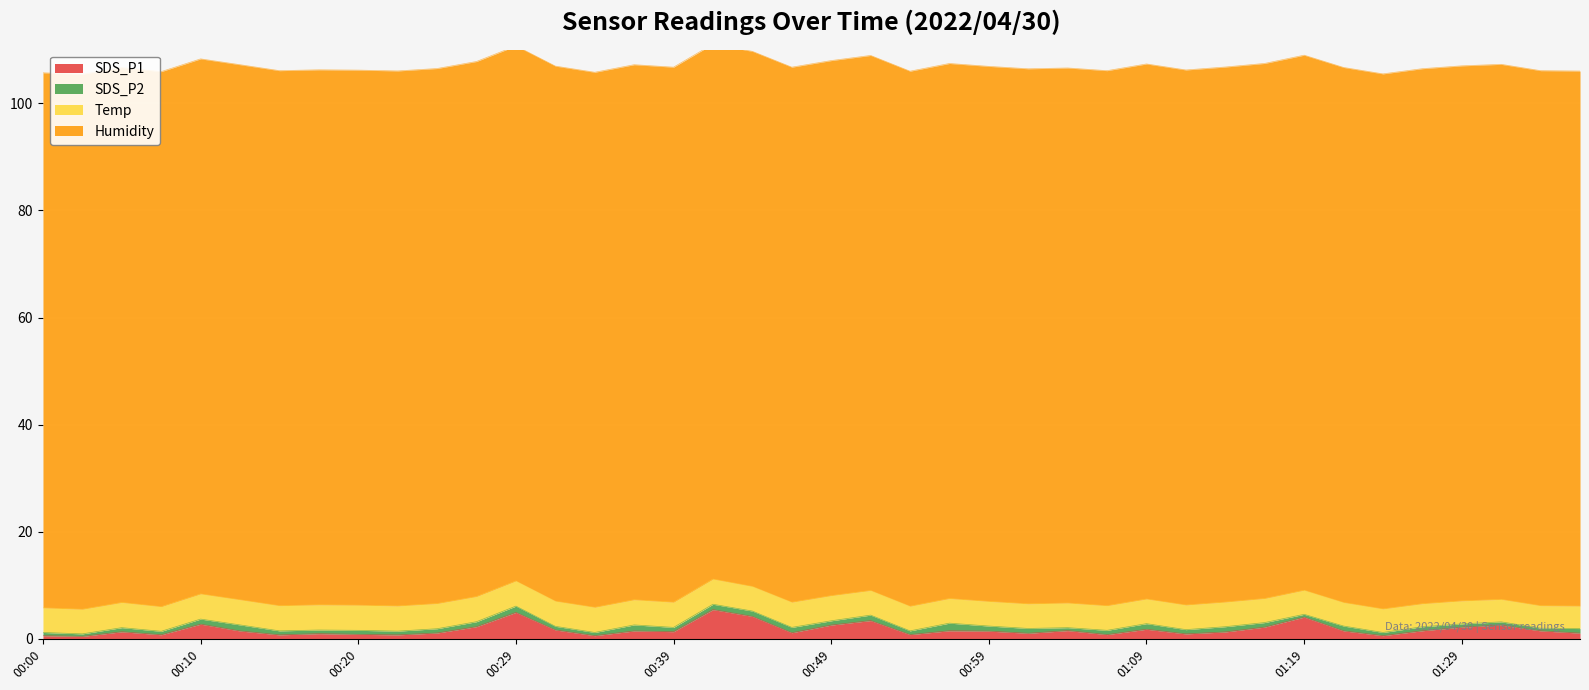

Reading left to right, what are all the values shown in this chart?

SDS_P1: 0.6	0.5	1.3	0.8	2.8	1.5	0.8	1.0	0.8	0.8	1.1	2.3	5.0	1.7	0.6	1.5	1.4	5.5	4.2	1.1	2.6	3.4	0.8	1.5	1.4	1.1	1.6	0.8	1.8	0.9	1.3	2.2	4.1	1.5	0.6	1.5	2.2	2.6	1.5	1.1
SDS_P2: 0.6	0.5	0.8	0.7	0.9	1.1	0.8	0.7	0.8	0.7	0.8	0.9	1.2	0.7	0.6	1.1	0.8	1.0	1.0	1.0	0.8	1.0	0.7	1.4	0.9	0.9	0.6	0.8	1.1	0.8	1.0	0.8	0.5	0.9	0.6	0.8	0.6	0.6	0.5	0.8
Temp: 4.6	4.6	4.7	4.6	4.7	4.7	4.7	4.7	4.7	4.7	4.7	4.7	4.7	4.7	4.7	4.7	4.7	4.7	4.6	4.7	4.7	4.6	4.6	4.6	4.6	4.6	4.6	4.6	4.6	4.6	4.6	4.5	4.5	4.4	4.4	4.3	4.3	4.2	4.2	4.2
Humidity: 99.9	99.9	99.9	99.9	99.9	99.9	99.9	99.9	99.9	99.9	99.9	99.9	99.9	99.9	99.9	99.9	99.9	99.9	99.9	99.9	99.9	99.9	99.9	99.9	99.9	99.9	99.9	99.9	99.9	99.9	99.9	99.9	99.9	99.9	99.9	99.9	99.9	99.9	99.9	99.9